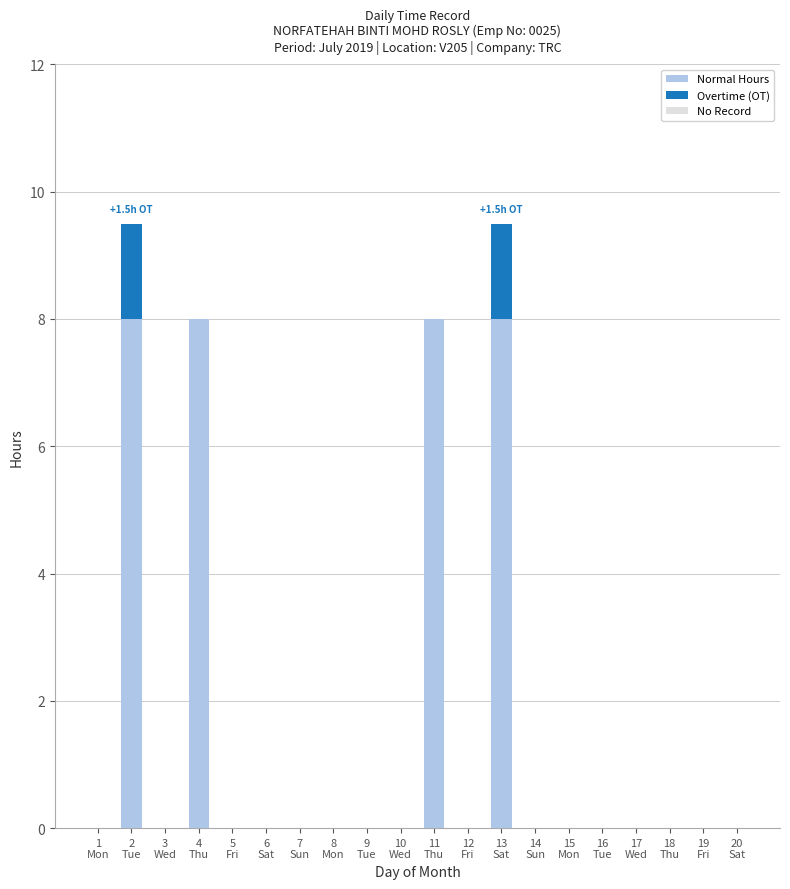

What is the maximum value for Normal Hours?

8.0